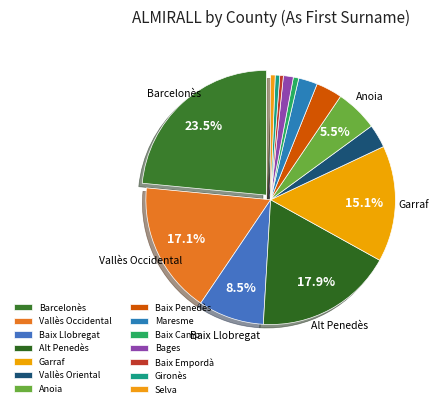

Between Baix Penedès and Barcelonès, which is larger?

Barcelonès